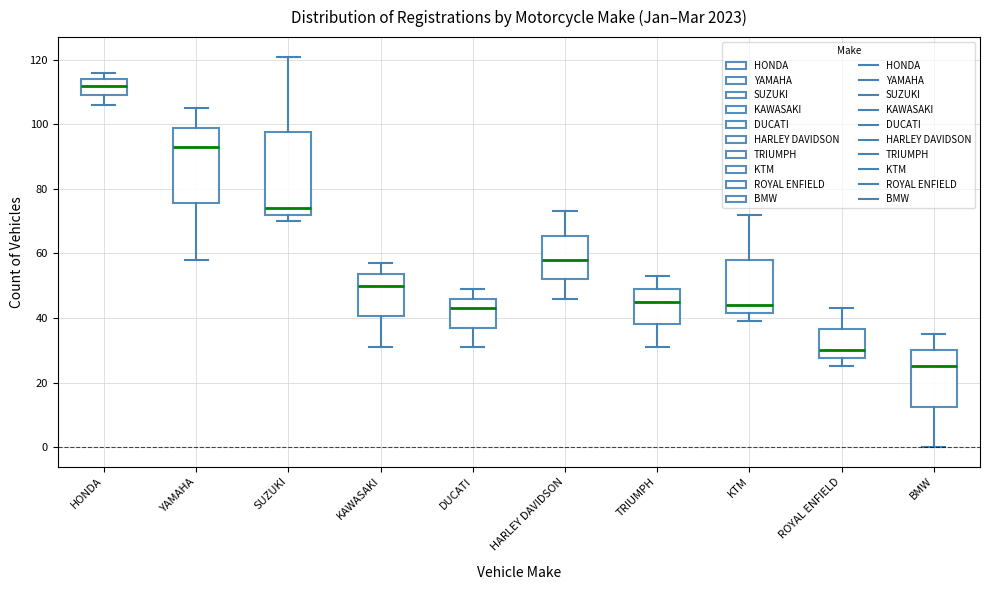

Reading left to right, read every box against the y-axis: the position of its median line, the range the box covers, and the ends of its whiskers. The values are not printed on the chart, so give them approximately, as read against the axis.

HONDA: median 112, box 110 to 114, whiskers 106 to 116
YAMAHA: median 94, box 76 to 100, whiskers 58 to 106
SUZUKI: median 74, box 72 to 98, whiskers 70 to 122
KAWASAKI: median 50, box 40 to 54, whiskers 32 to 58
DUCATI: median 44, box 38 to 46, whiskers 32 to 50
HARLEY DAVIDSON: median 58, box 52 to 66, whiskers 46 to 74
TRIUMPH: median 46, box 38 to 50, whiskers 32 to 54
KTM: median 44, box 42 to 58, whiskers 40 to 72
ROYAL ENFIELD: median 30, box 28 to 36, whiskers 26 to 44
BMW: median 26, box 12 to 30, whiskers 0 to 36